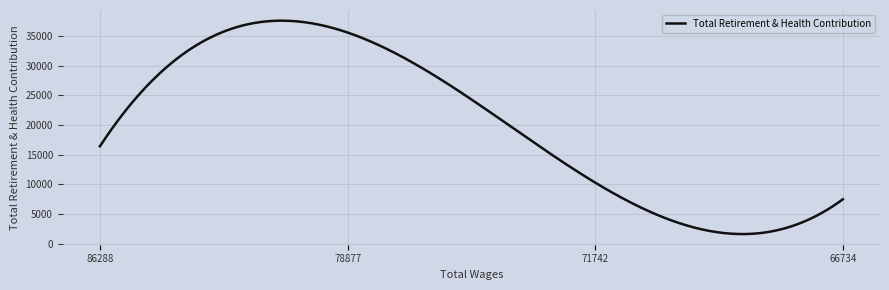

What is the difference between the maximum and minimum values?

35992.5